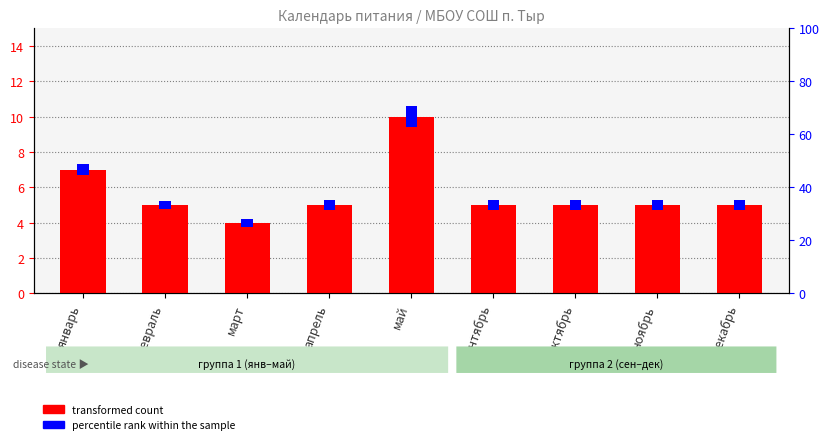

What is the minimum value for percentile rank within the sample?

3